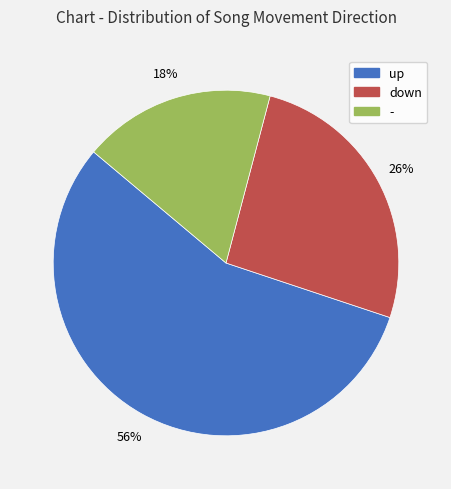

True or false: - accounts for 18% of the total.

True